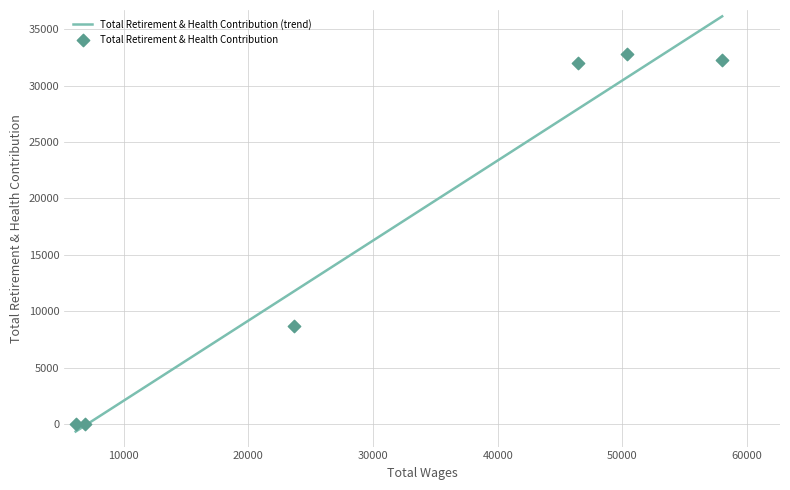

Approximately how many times larger is the value at 50351.0 compared to 23619.0?

3.8